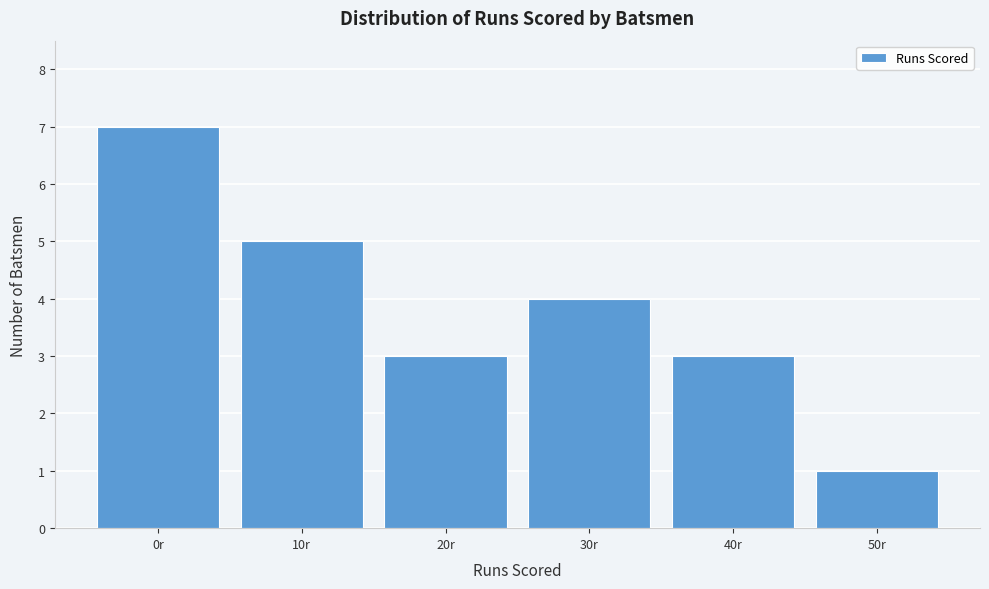

Reading left to right, extract all data points from this chart.

7	5	3	4	3	1